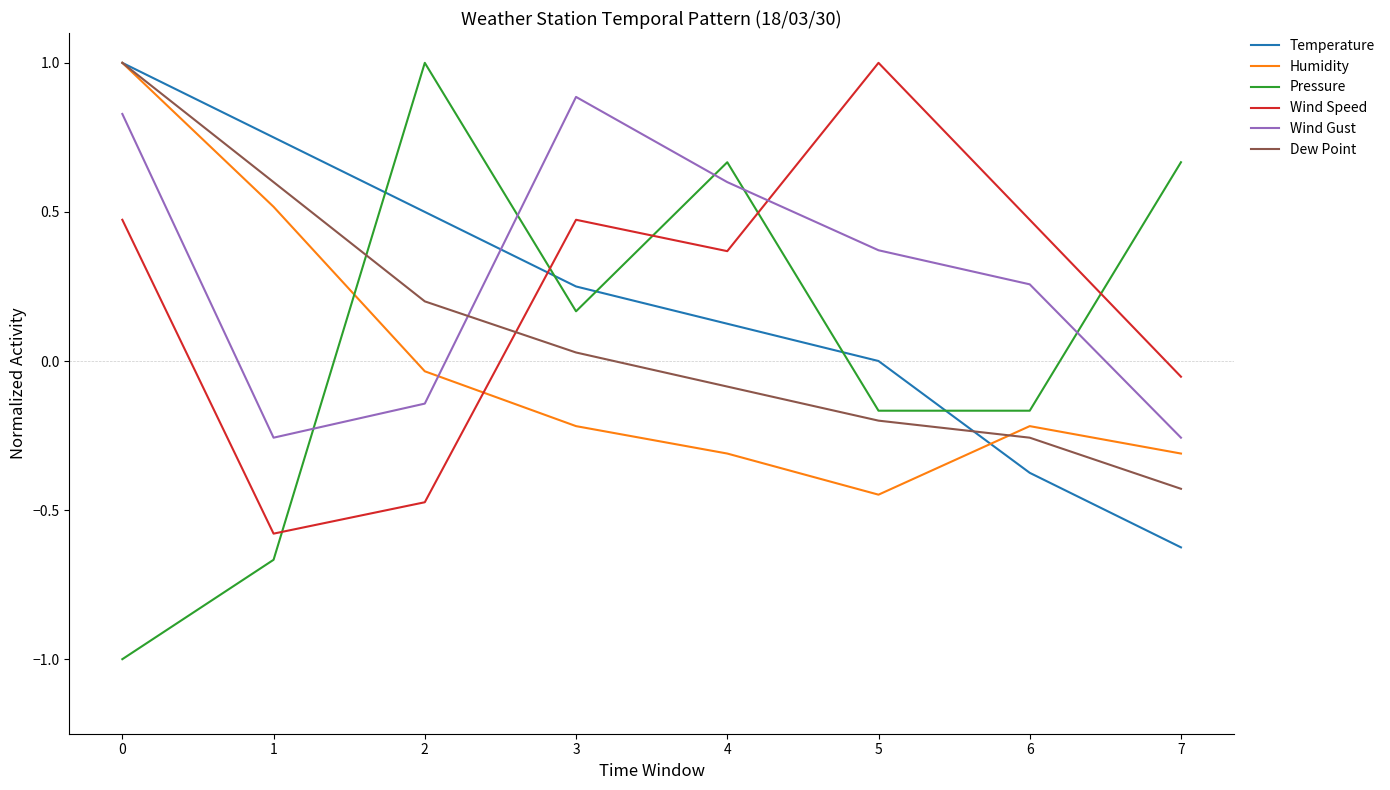

At which label is Humidity closest to 0?

2